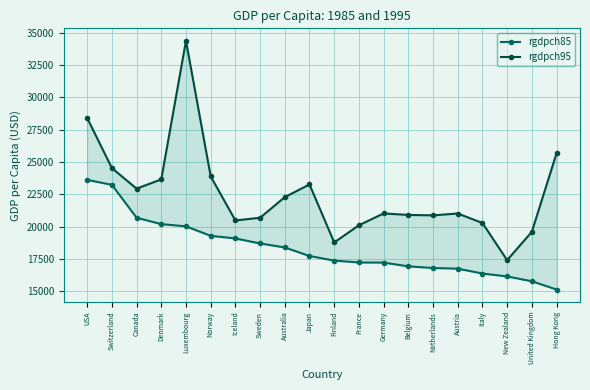

Which series has the widest spread of values?

rgdpch95